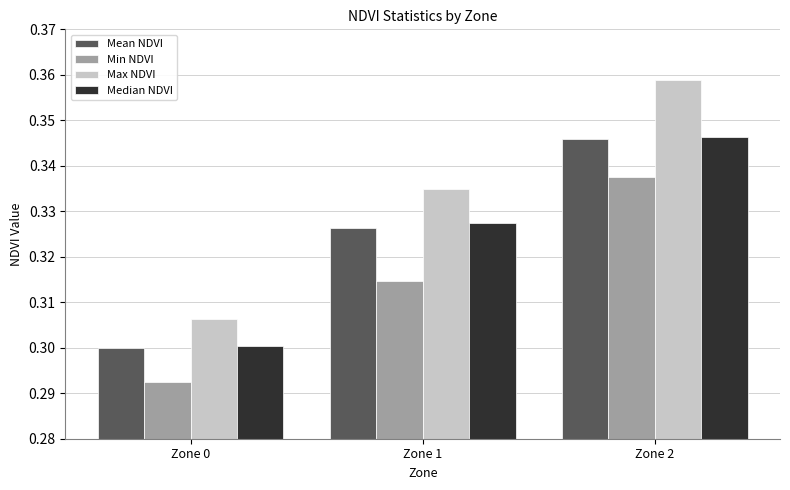

How many Max NDVI values are between 0 and 1?

3